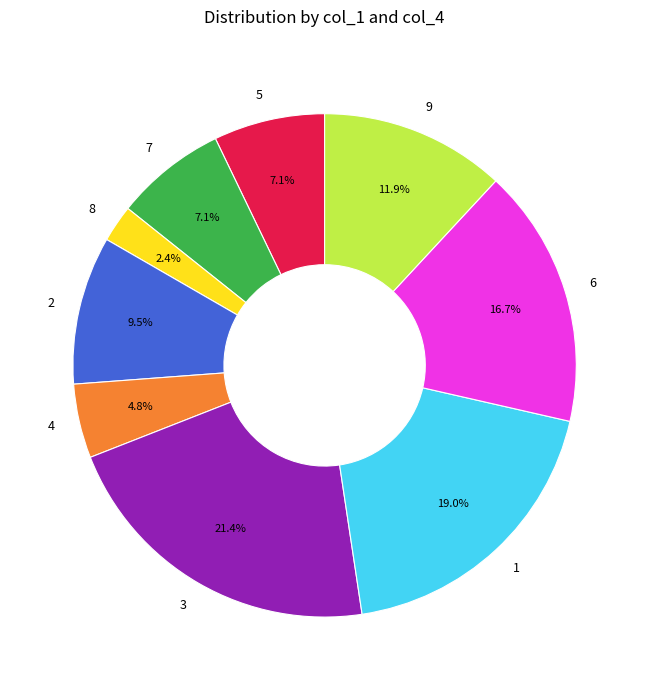

Does any single category account for the majority?

No